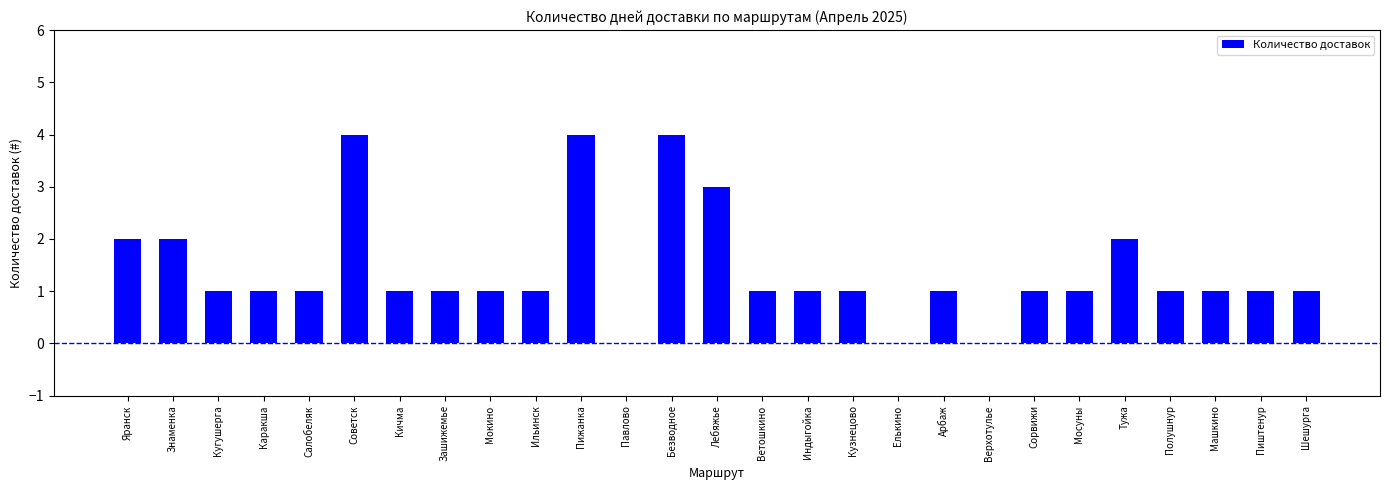

What is the ratio of the value at Лебяжье to the value at Шешурга?

3.0